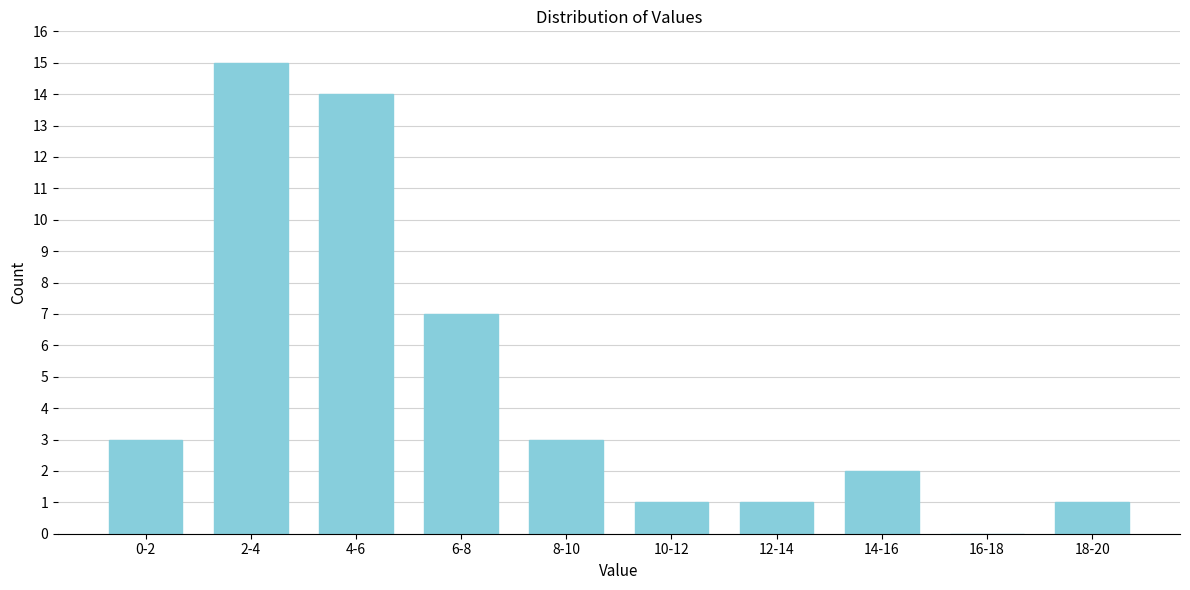

Reading left to right, what are all the values shown in this chart?

0-2=3	2-4=15	4-6=14	6-8=7	8-10=3	10-12=1	12-14=1	14-16=2	16-18=0	18-20=1